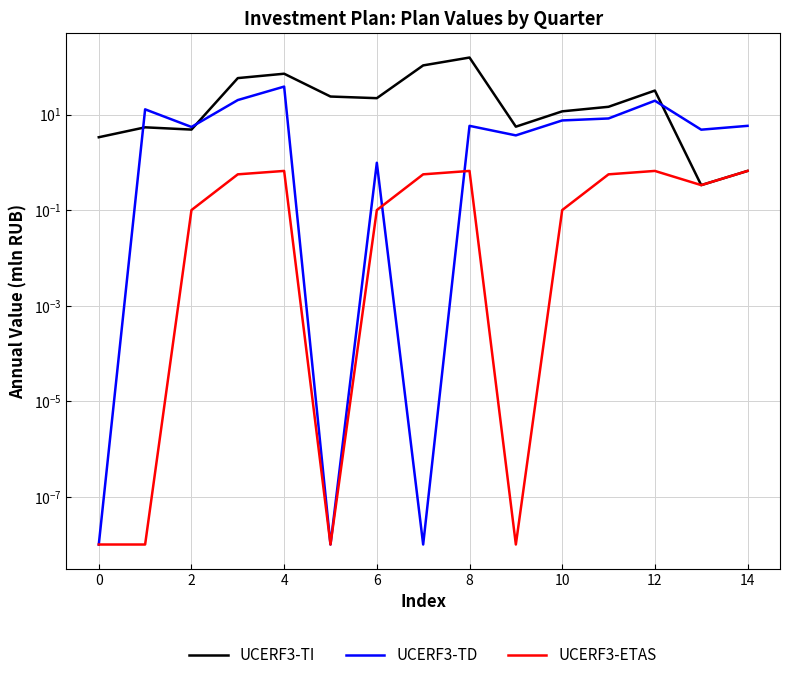

Which series has the widest spread of values?

UCERF3-TI